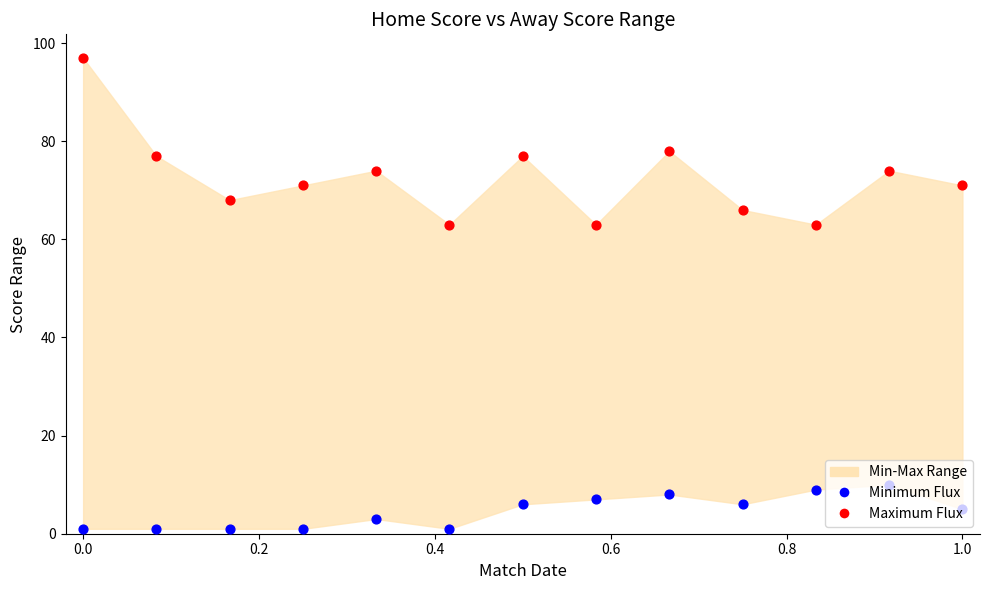

Which series has the widest spread of Y values?

Maximum Flux